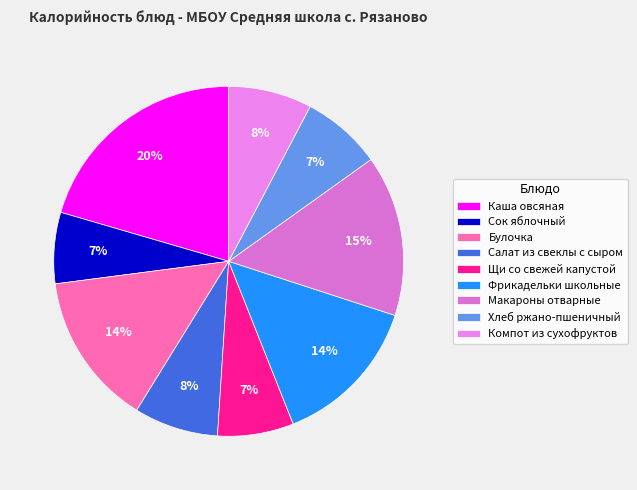

The Каша овсяная slice represents 20% of the pie. True or false?

True